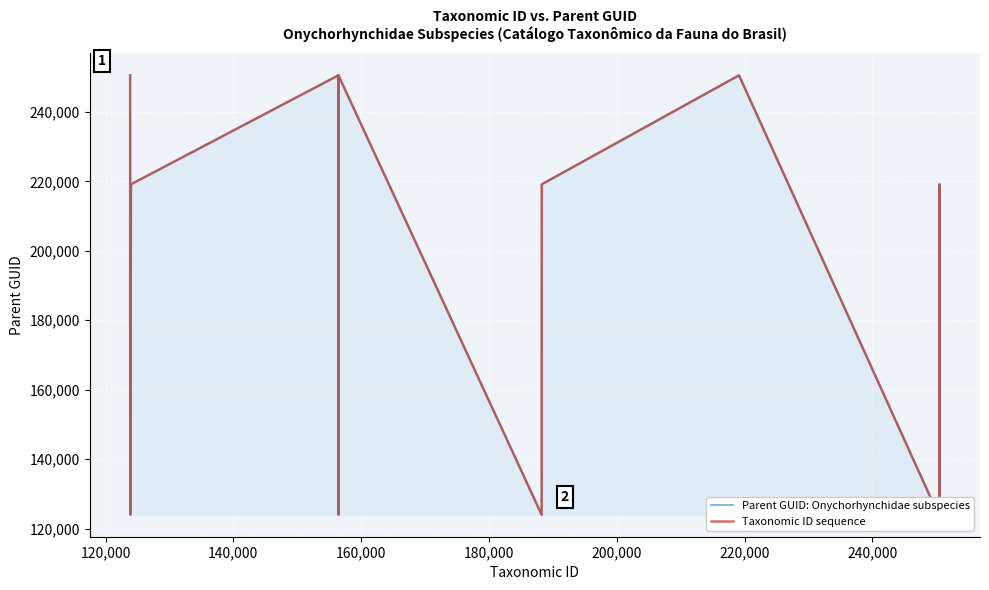

What is the greatest value displayed?

250525